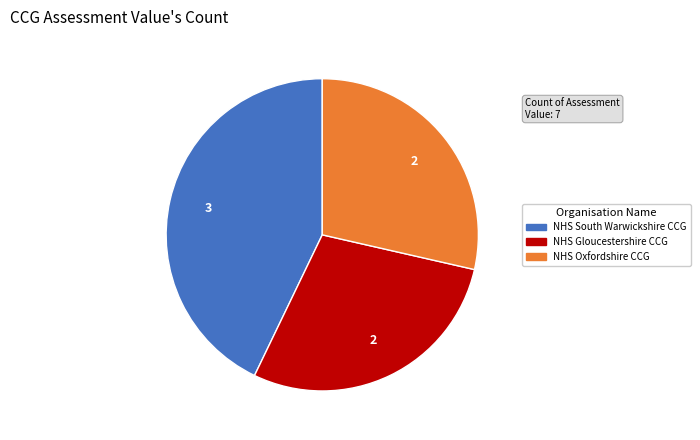

How many segments does this pie chart have?

3